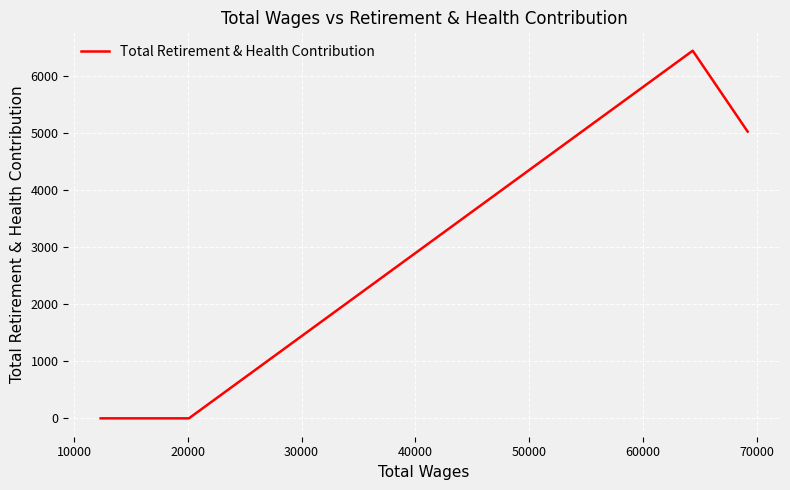

Is this an area chart (filled region under the line)?

No